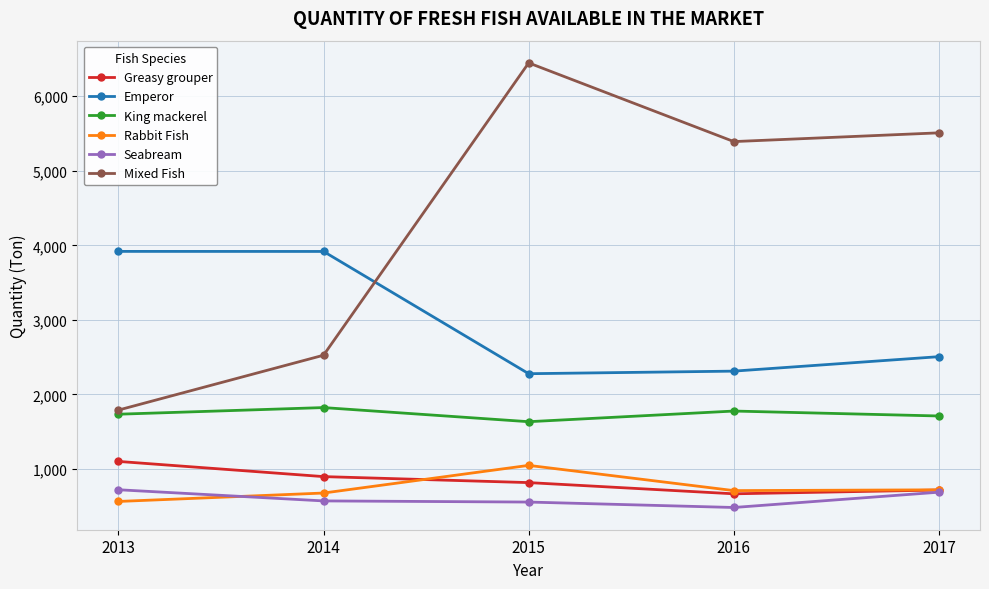

What is the spread (max minus min) of values at 2015?

5892.0